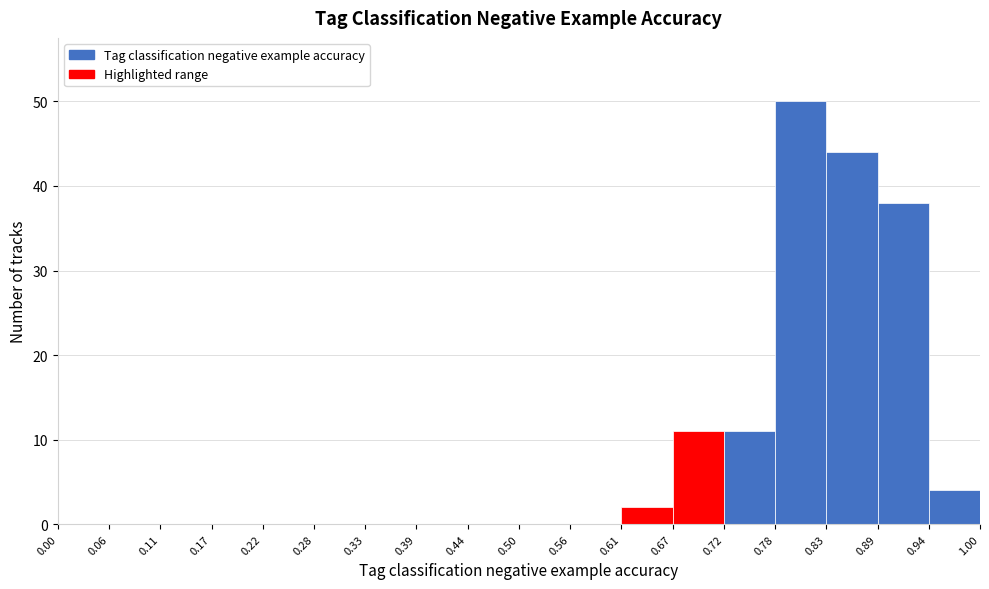

Reading left to right, list every bar in this chart as the range it spans on the x-axis followed by its height. The values are not printed on the chart, so give them approximately, as read against the axis.

0.00 to 0.06: 0
0.06 to 0.11: 0
0.11 to 0.17: 0
0.17 to 0.22: 0
0.22 to 0.28: 0
0.28 to 0.33: 0
0.33 to 0.39: 0
0.39 to 0.44: 0
0.44 to 0.50: 0
0.50 to 0.56: 0
0.56 to 0.61: 0
0.61 to 0.67: 2
0.67 to 0.72: 11
0.72 to 0.78: 11
0.78 to 0.83: 50
0.83 to 0.89: 44
0.89 to 0.94: 38
0.94 to 1.00: 4